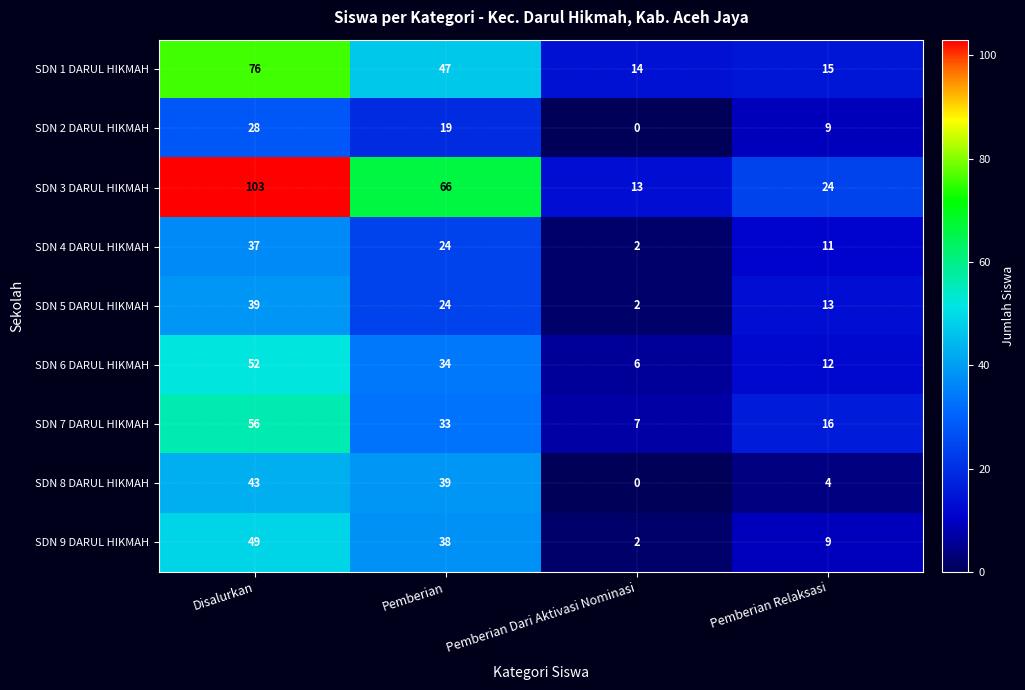

At which label is SDN 5 DARUL HIKMAH closest to 20?

Pemberian